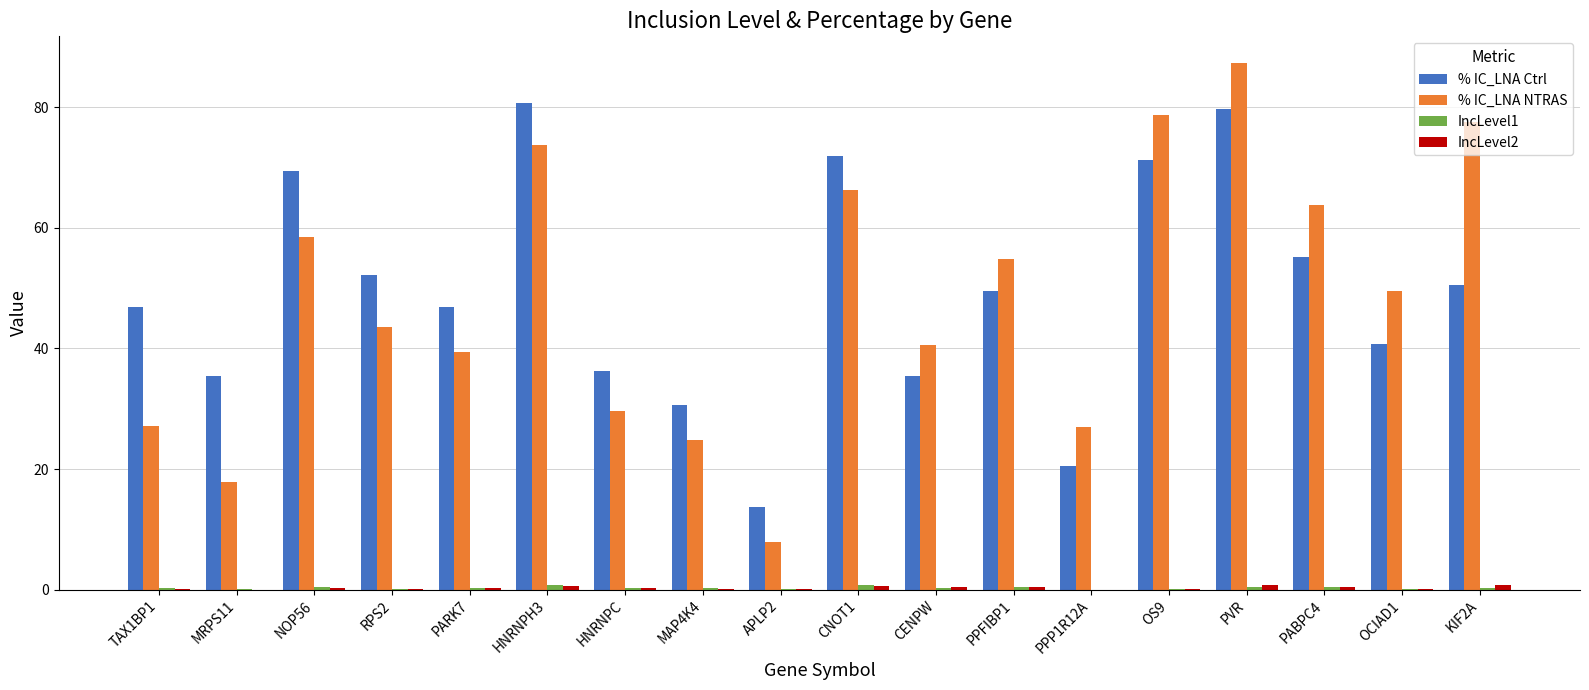

At which label does % IC_LNA Ctrl first exceed 49?

NOP56